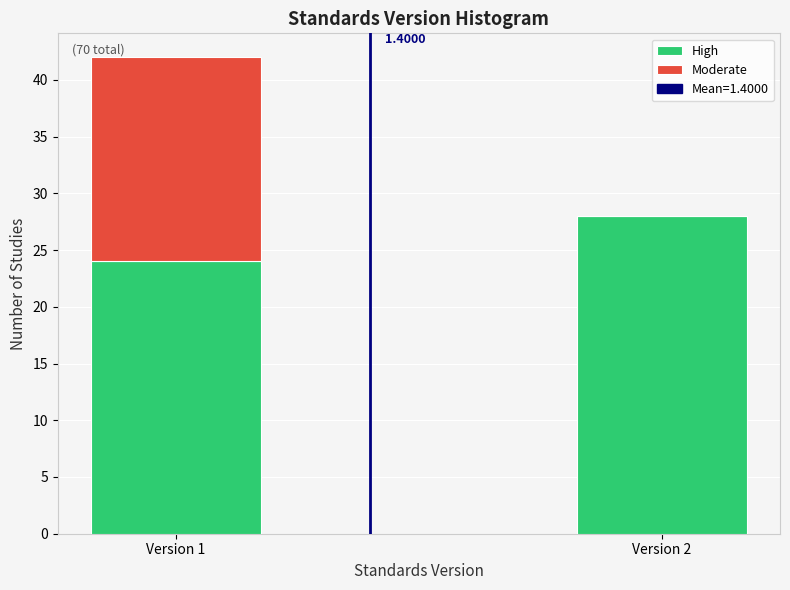

What is the total value across all series at Version 1?

42